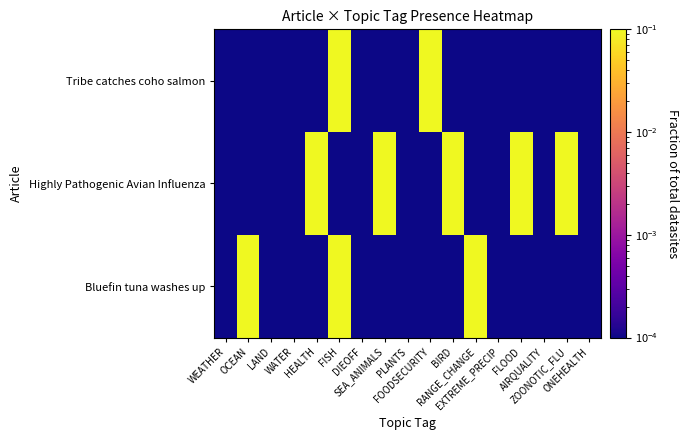

At which category is the sum across all series the highest?

FISH